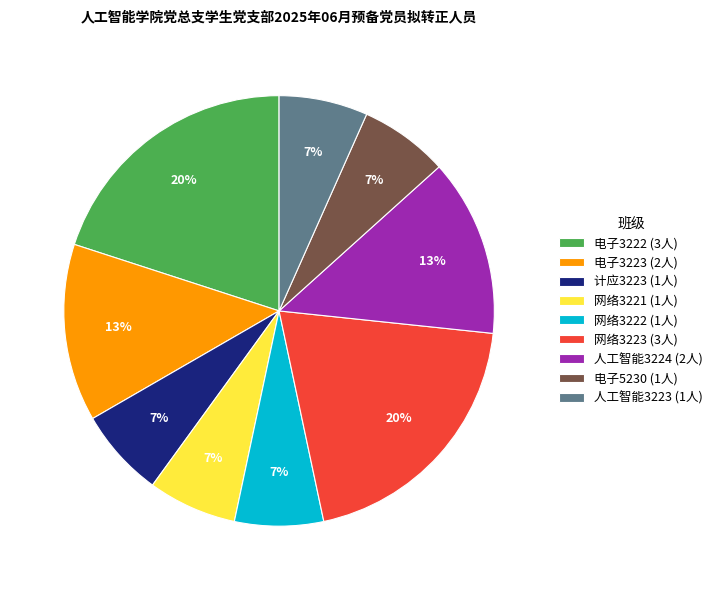

Approximately how many times larger is the value at 人工智能3223 compared to 电子3222?

0.3